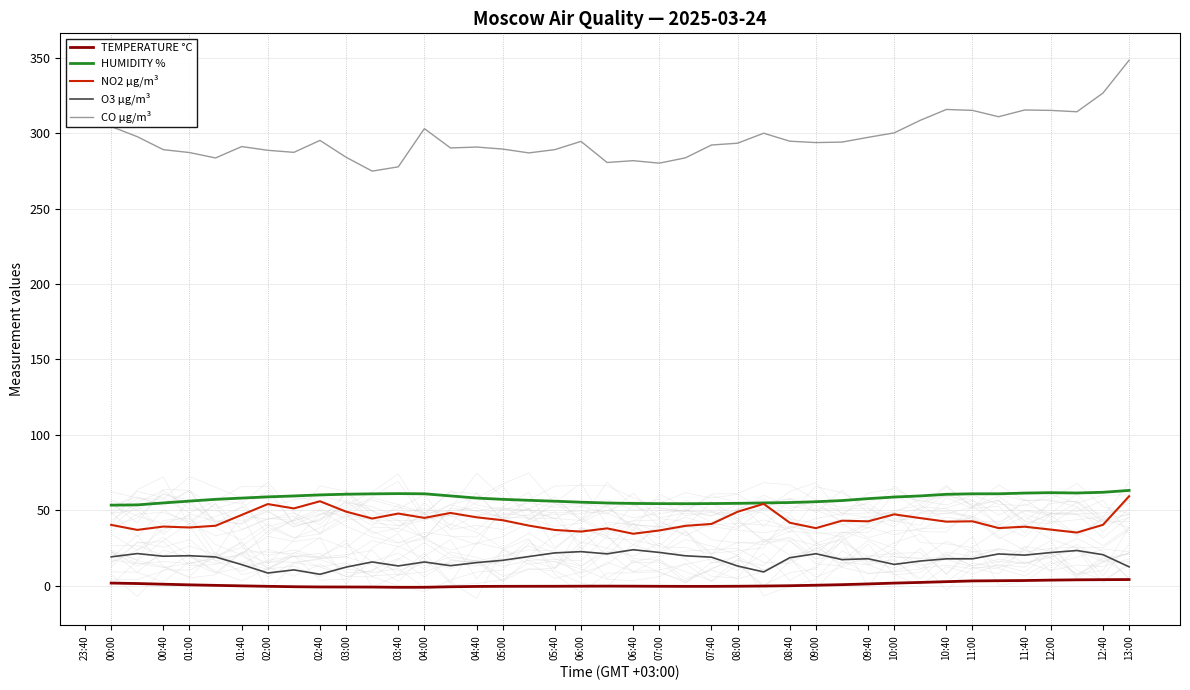

True or false: TEMPERATURE °C and HUMIDITY % intersect in this chart.

False